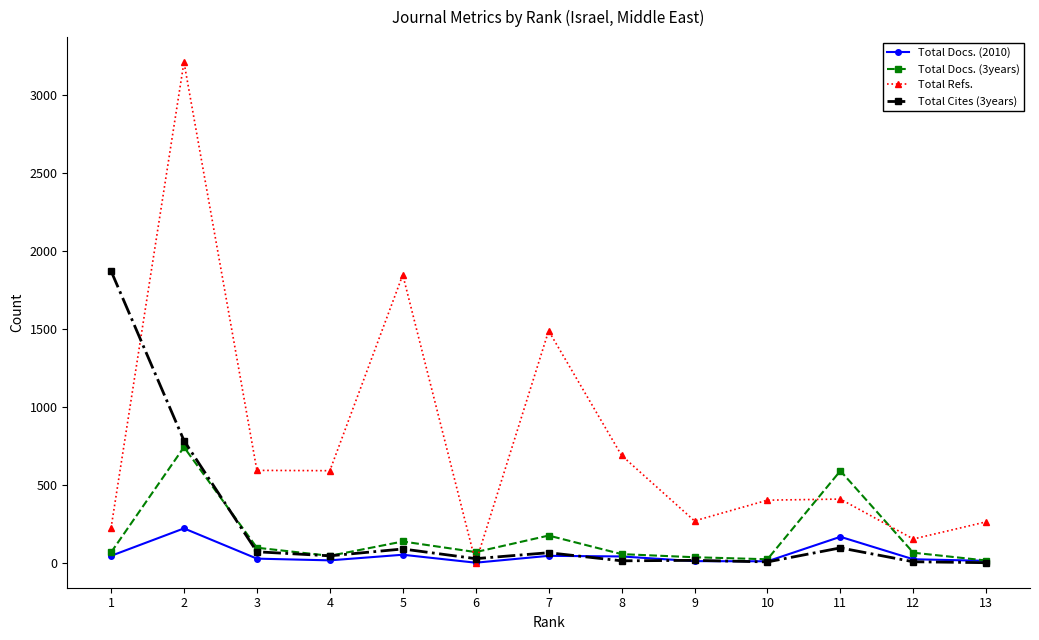

Does the chart display data point markers on the line(s)?

Yes